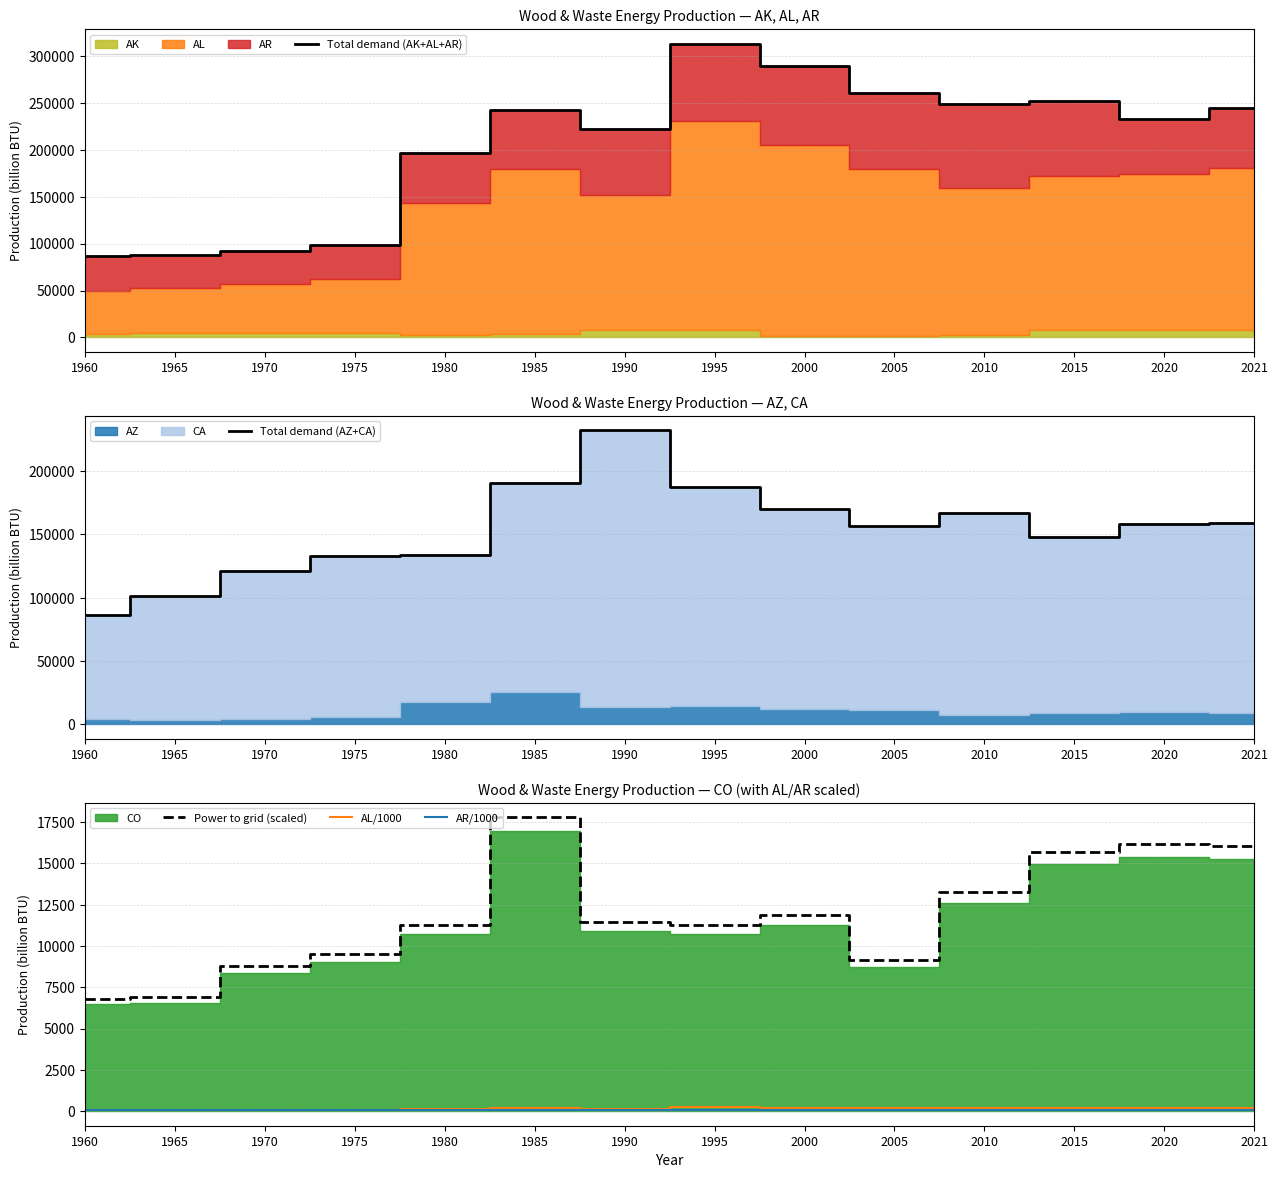

Which category has the highest value in the Total demand (AZ+CA) series?

1990